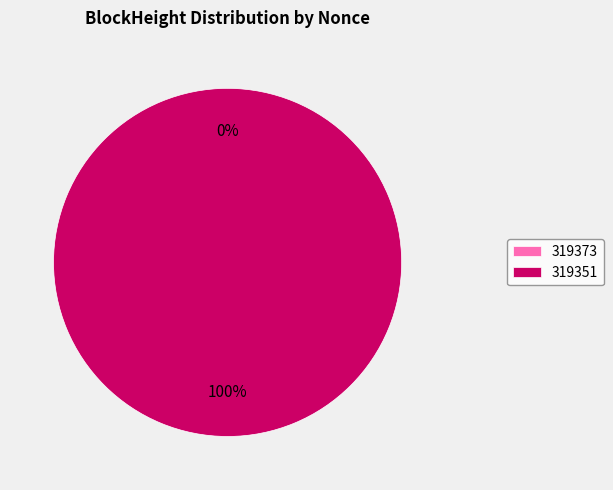

To the nearest percent, what percentage of the pie is 319351?

100%